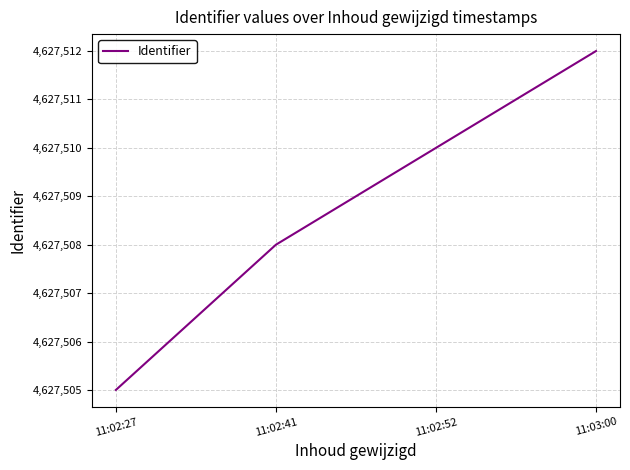

What is the minimum value shown in the chart?

4627505